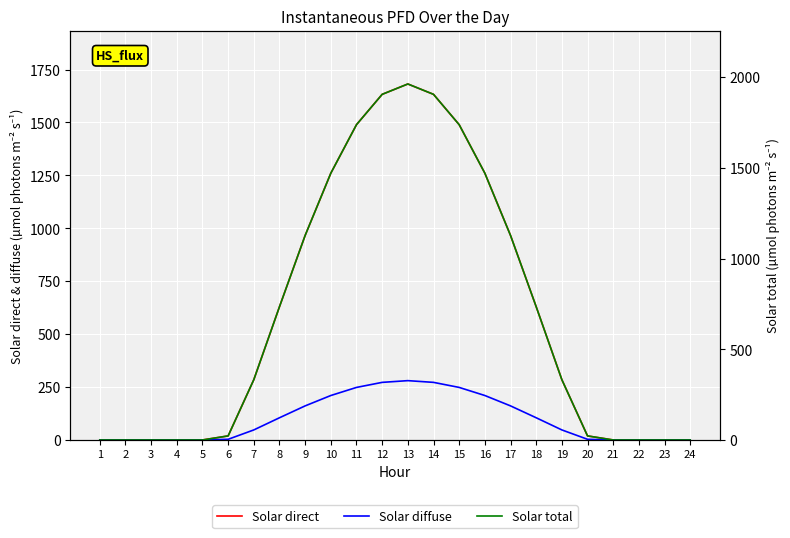

True or false: Solar diffuse and Solar total cross at least once.

False